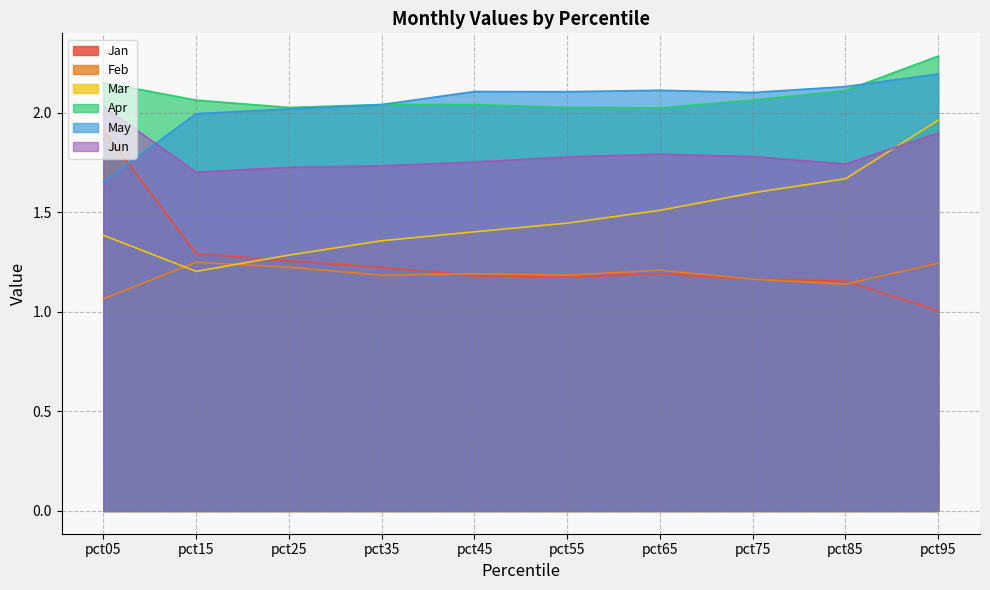

How many lines are shown in the chart?

6